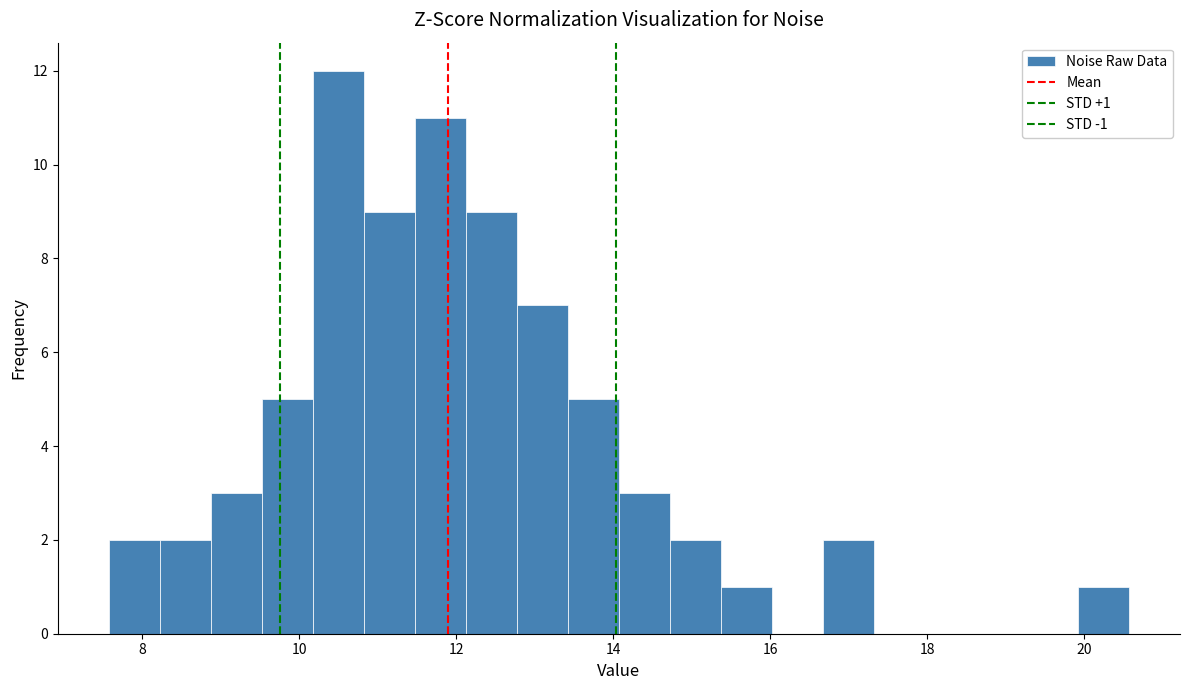

Read against the x-axis, roughly where is the centre of the tallest bar?

10.4